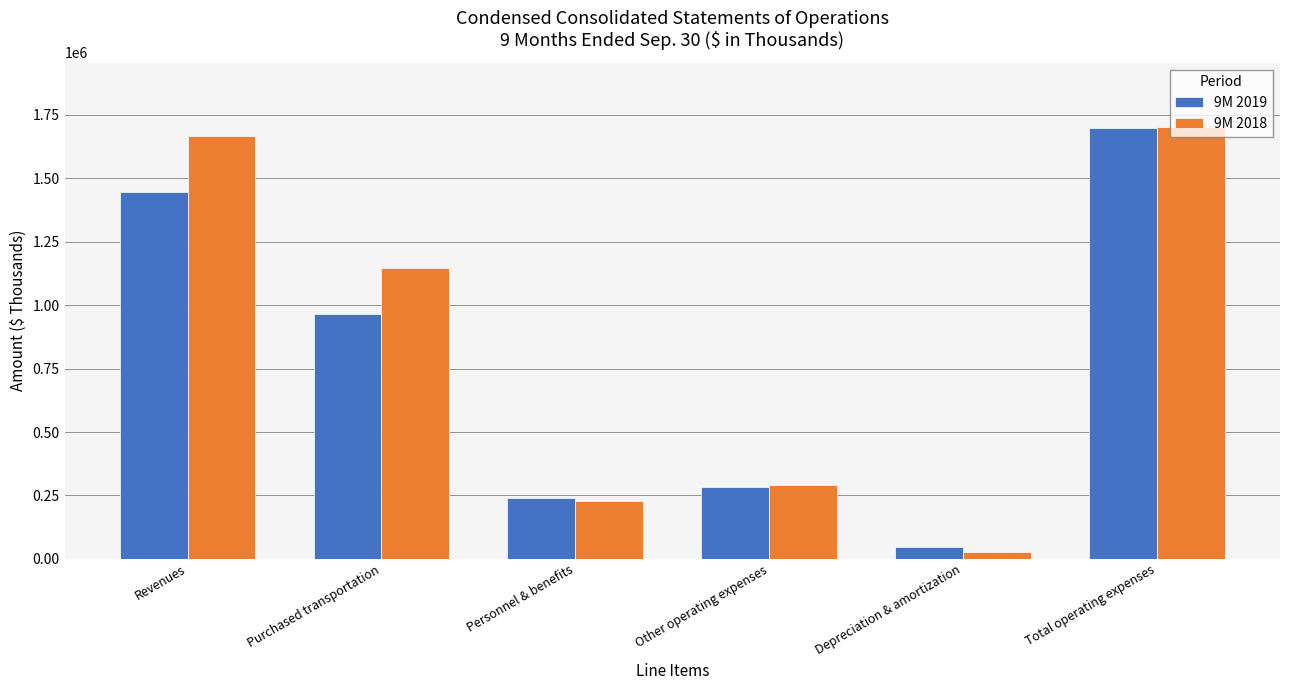

Reading left to right, list all the values displayed in this chart.

9M 2019: 1446983	966922	241062	282437	45801	1698425
9M 2018: 1664594	1146713	229843	291206	27803	1700220